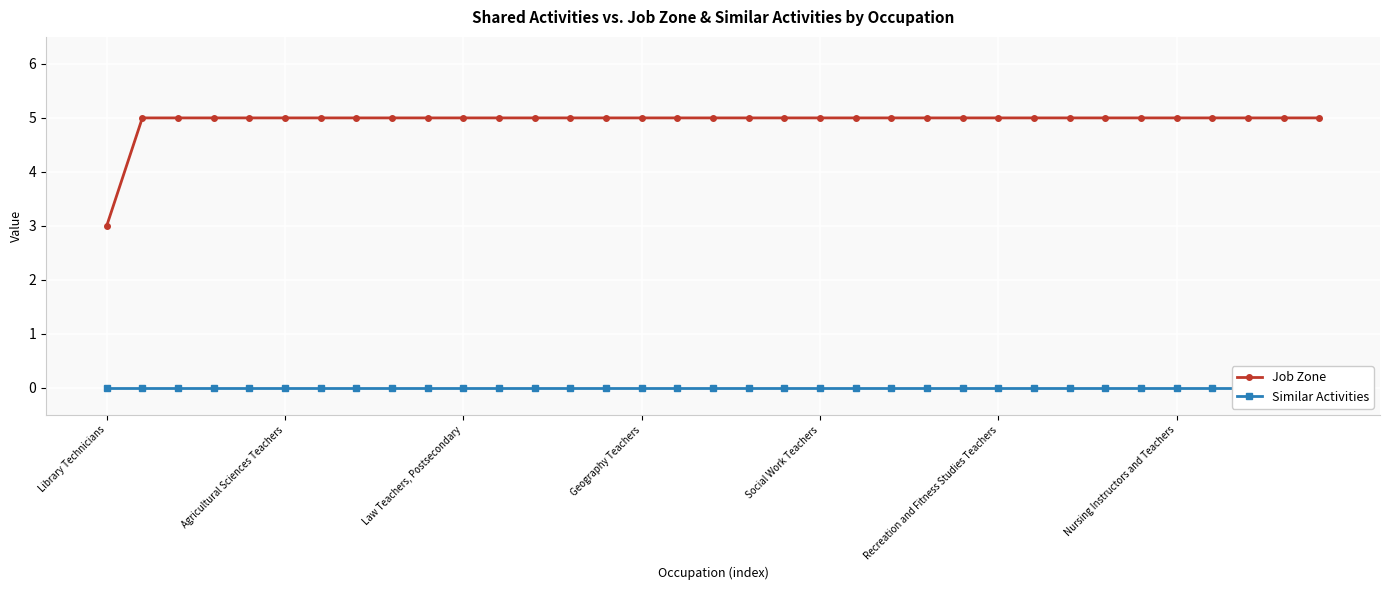

At which label does Job Zone reach its minimum?

Library Technicians